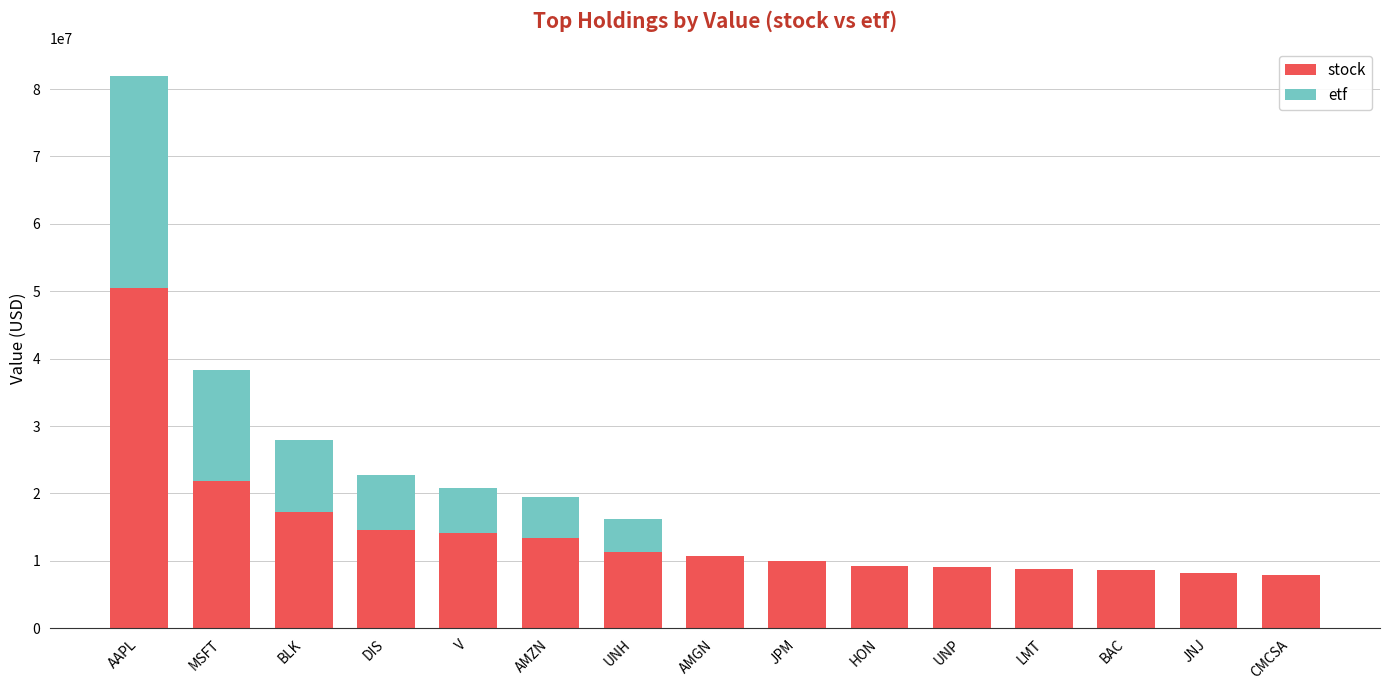

What is the total value across all series at AAPL?

81949000